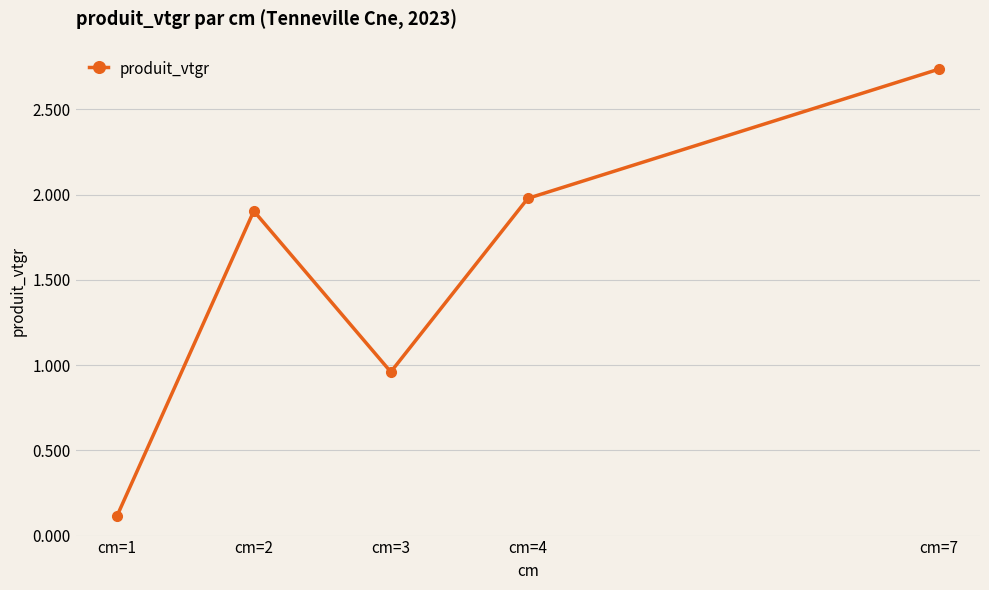

Rank the categories by value from highest to lowest.

cm=7, cm=4, cm=2, cm=3, cm=1